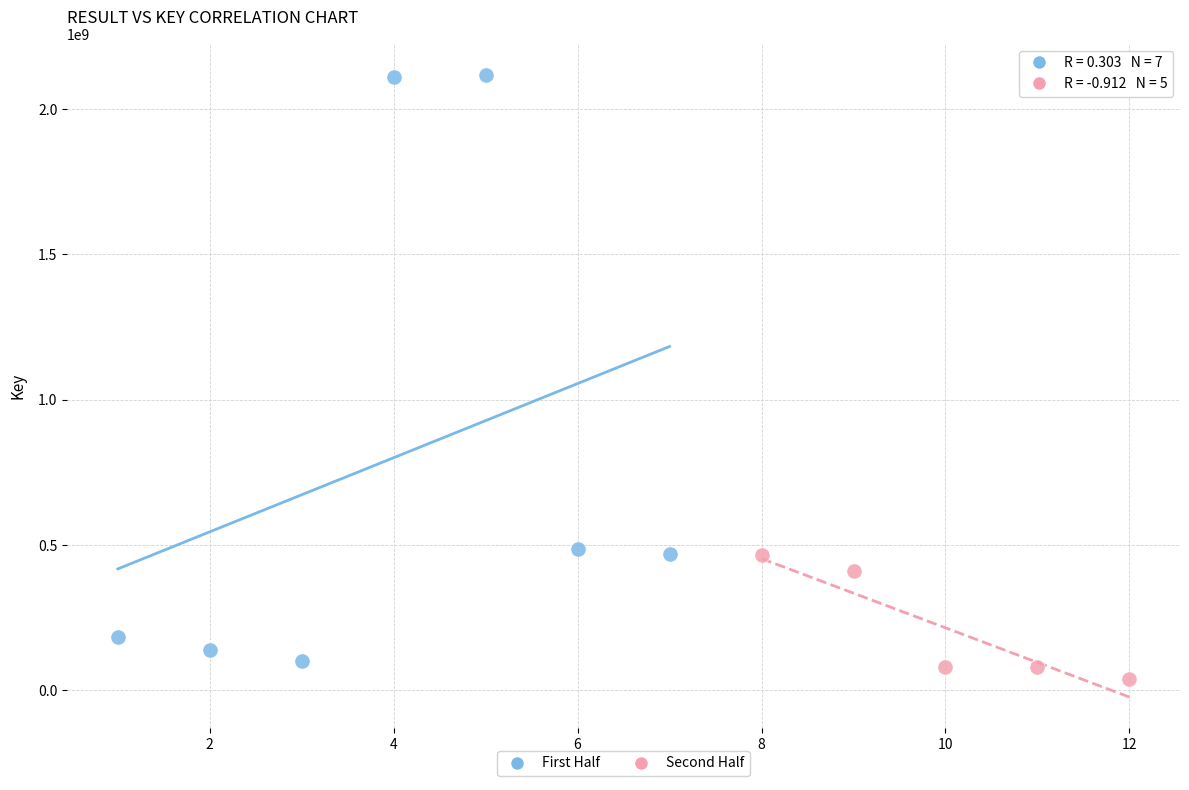

Which series reaches the maximum Y coordinate?

First Half